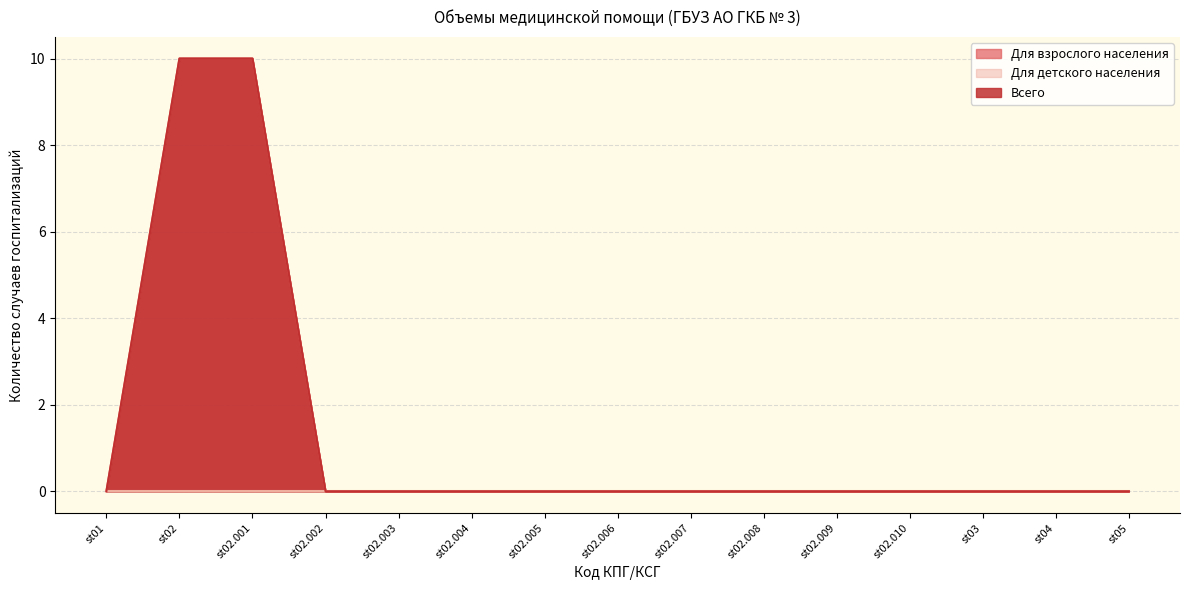

Is the value of Всего at st05 greater than the value of Для взрослого населения at st05?

No